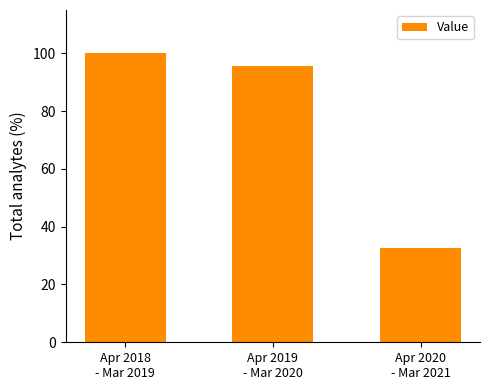

At which category does the chart reach its minimum across all series?

Apr 2020
- Mar 2021